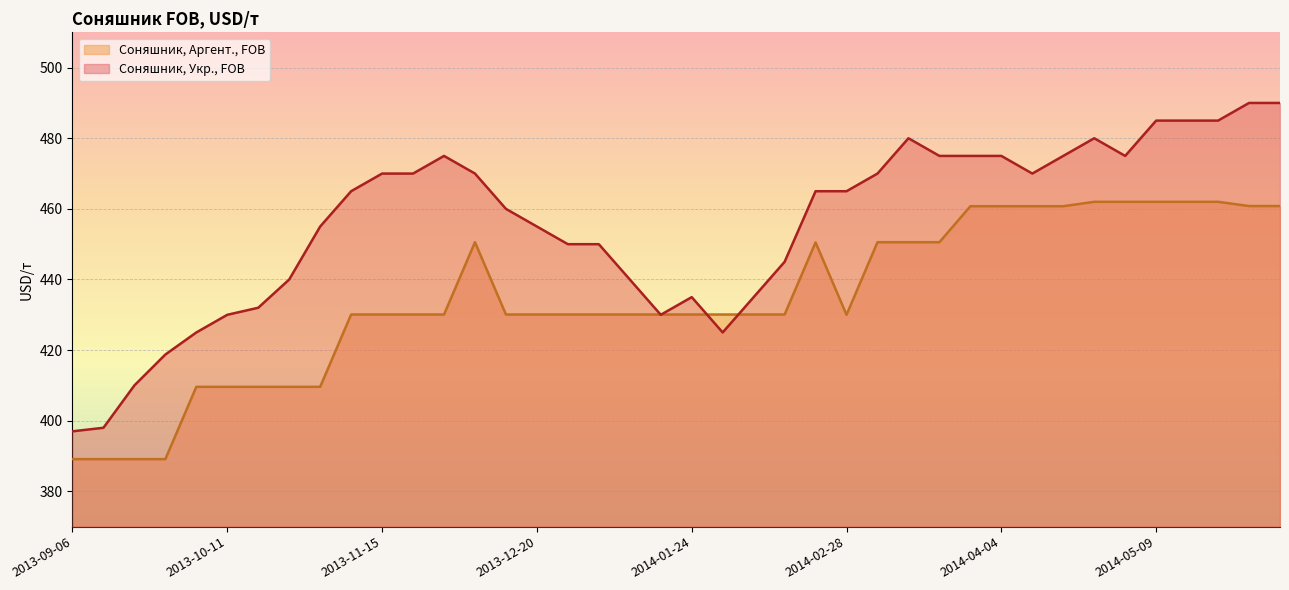

What is the highest value of the Соняшник, Аргент., FOB series?

462.0